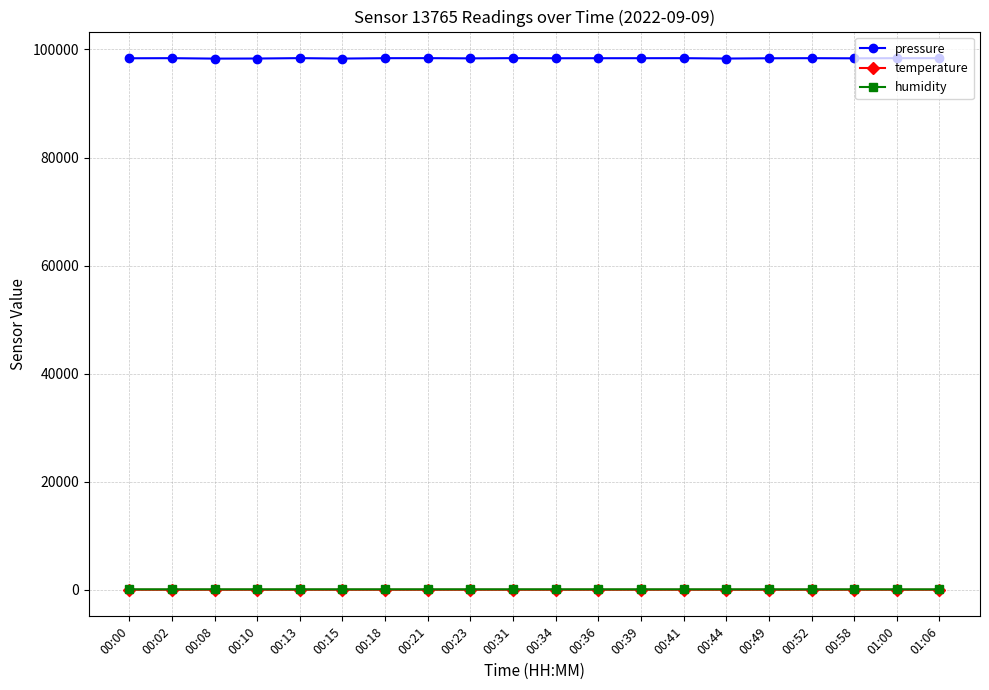

How many categories are shown in the chart?

20